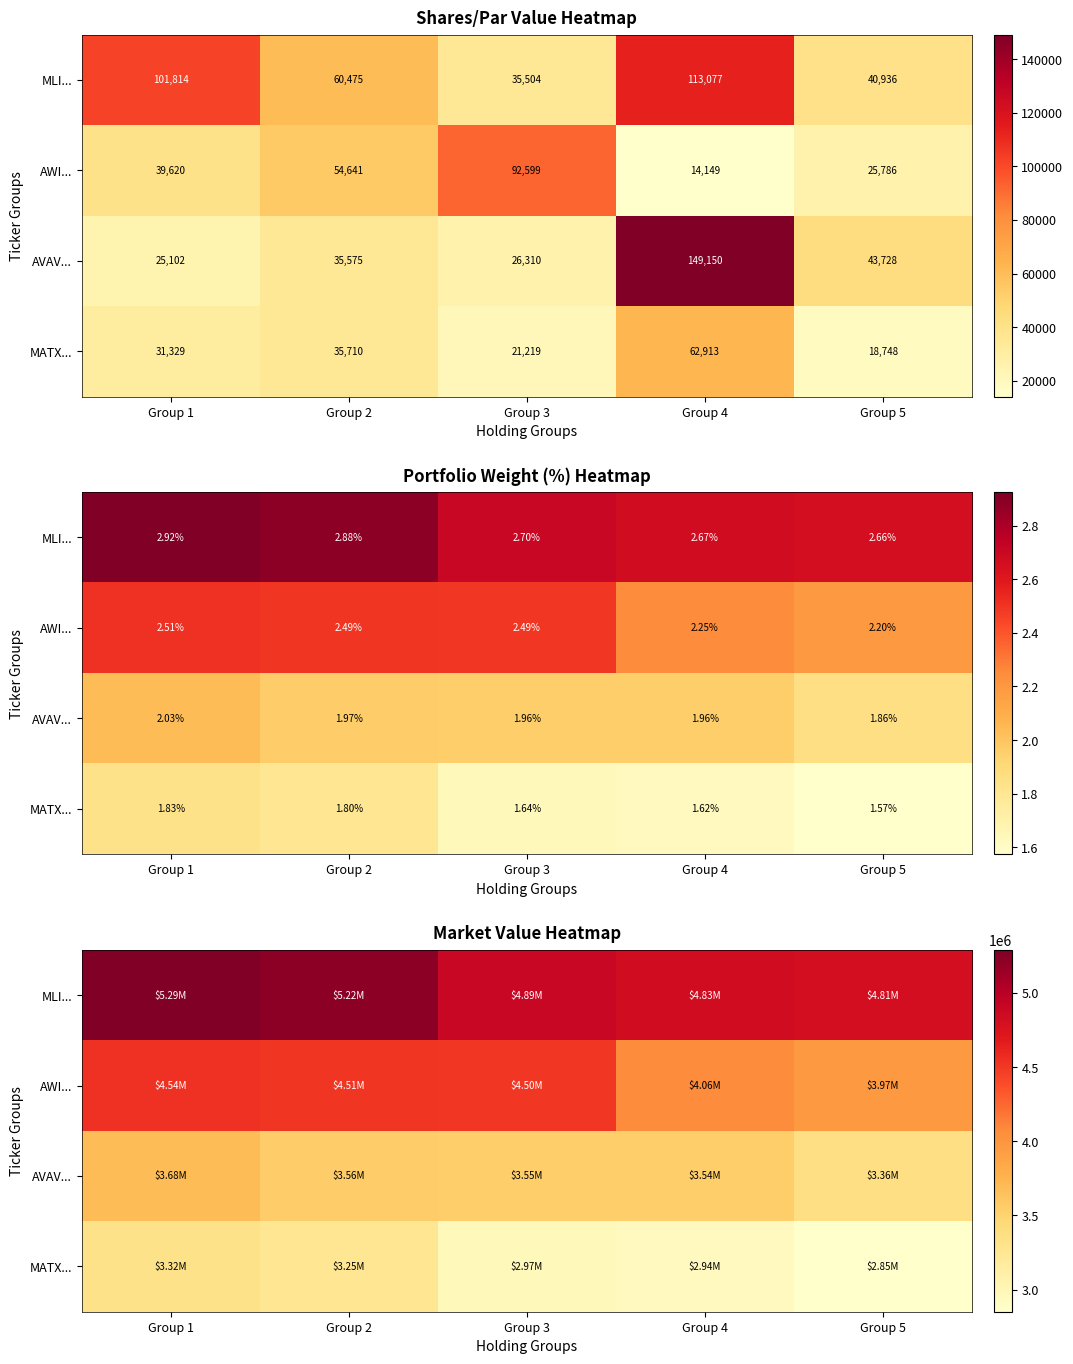

At Group 2, list the series in order from smallest to largest.

MATX..., AVAV..., AWI..., MLI...